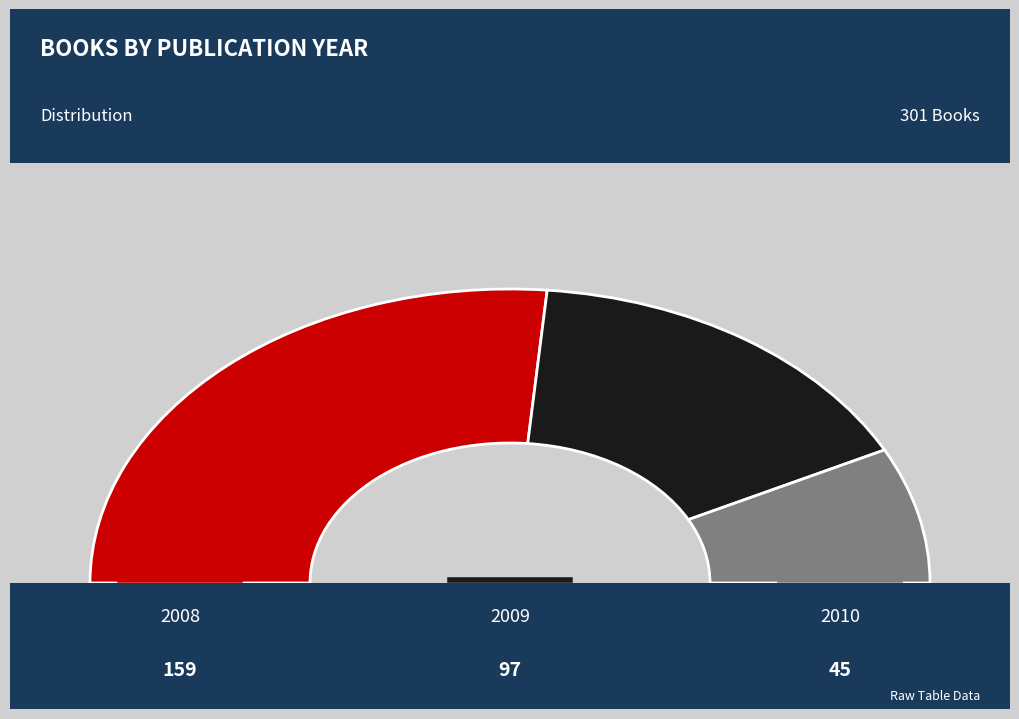

To the nearest percent, what portion does 2008 represent?

53%